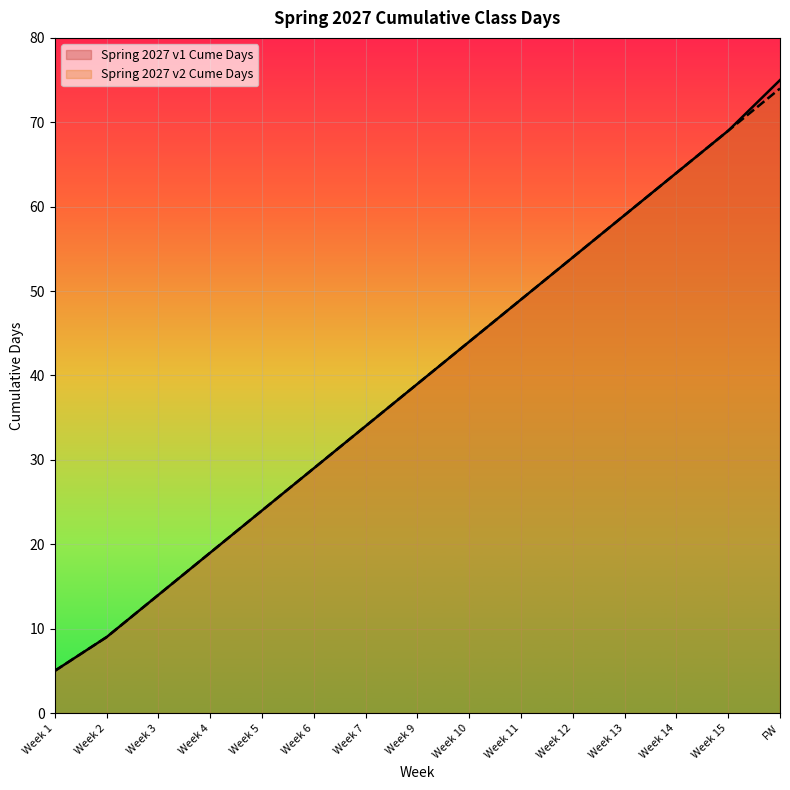

Reading right to left, extract all data points from this chart.

Spring 2027 v1 Cume Days: 75	69	64	59	54	49	44	39	34	29	24	19	14	9	5
Spring 2027 v2 Cume Days: 74	69	64	59	54	49	44	39	34	29	24	19	14	9	5